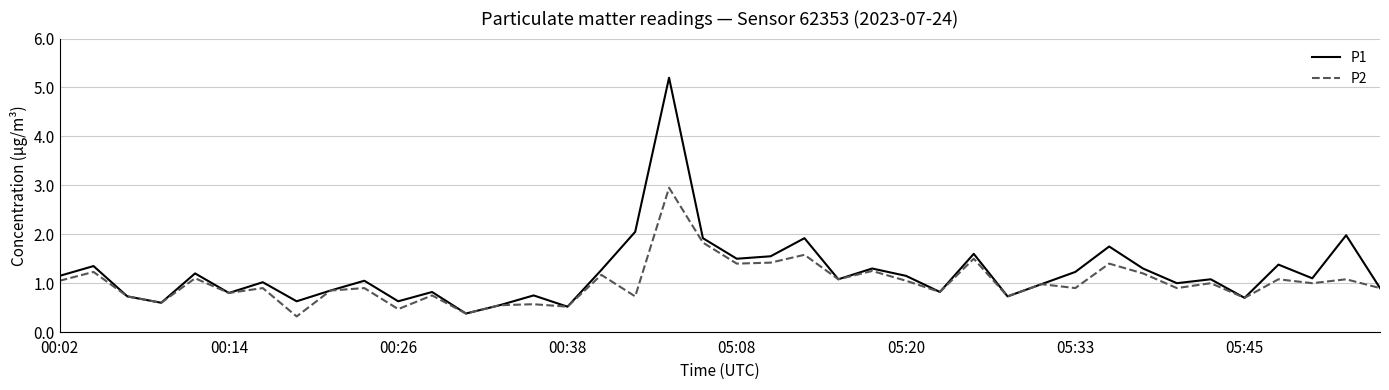

Rank the series by their maximum value, from highest to lowest.

P1, P2